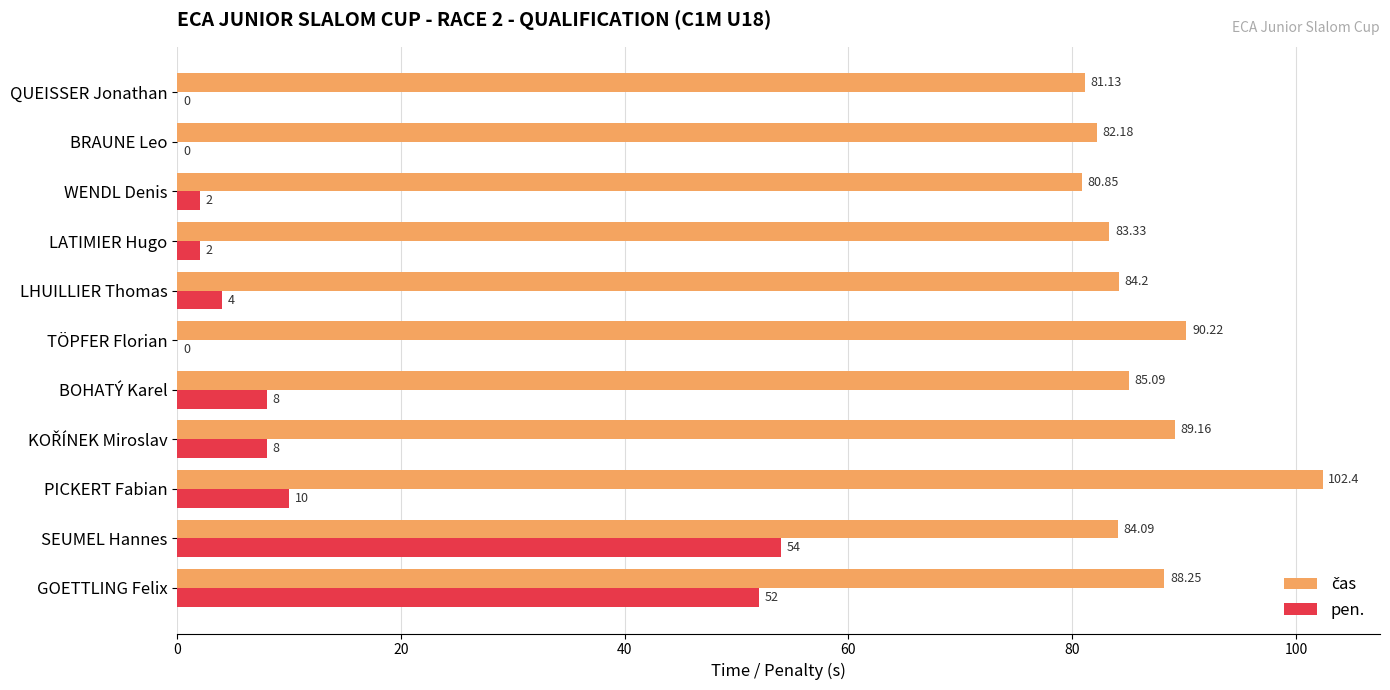

At which category is the sum across all series the highest?

GOETTLING Felix